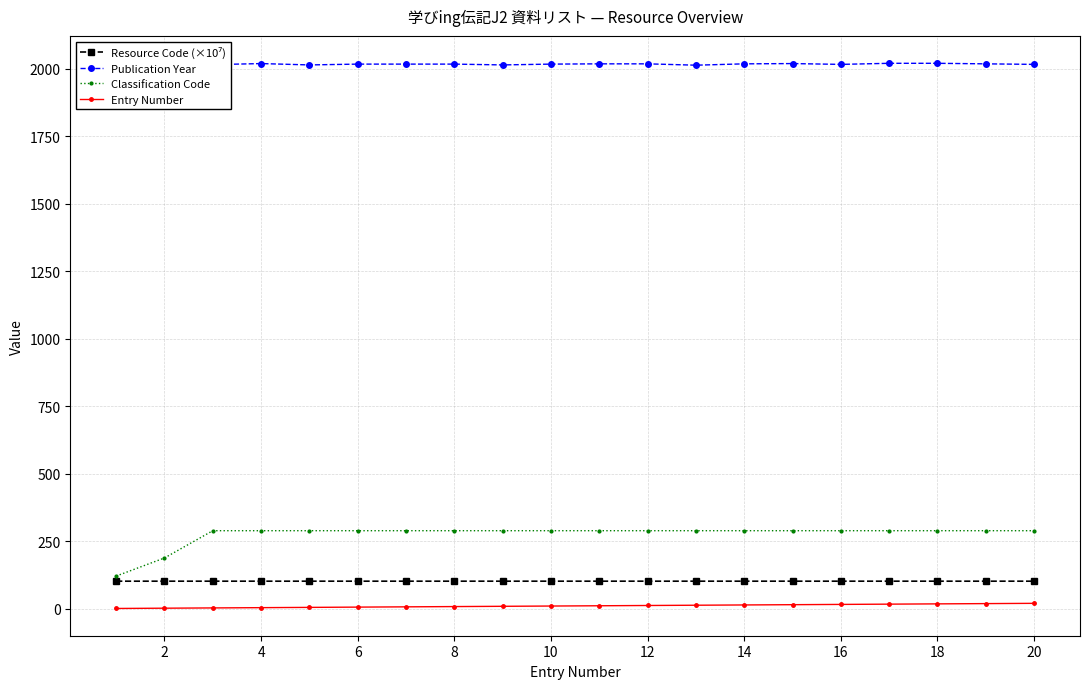

What is the lowest value of the Classification Code series?

121.0